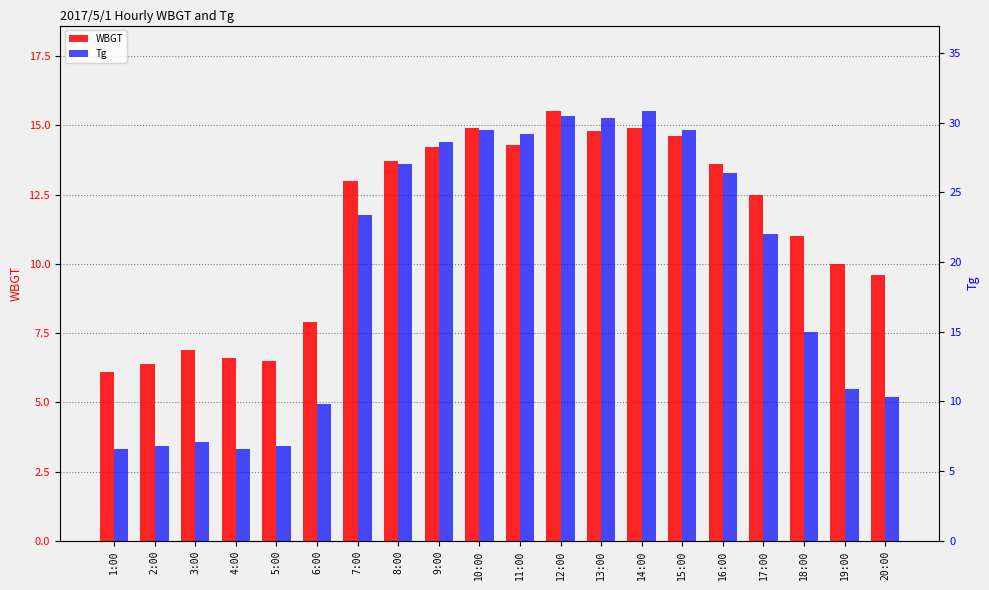

How many values in the Tg series exceed 23?

10